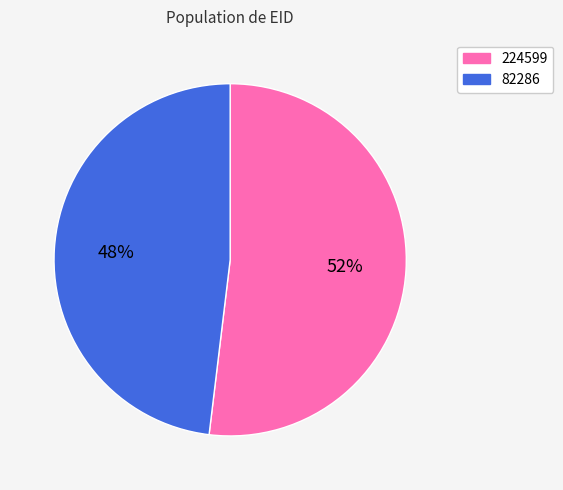

Approximately how many times larger is the value at 224599 compared to 82286?

1.1